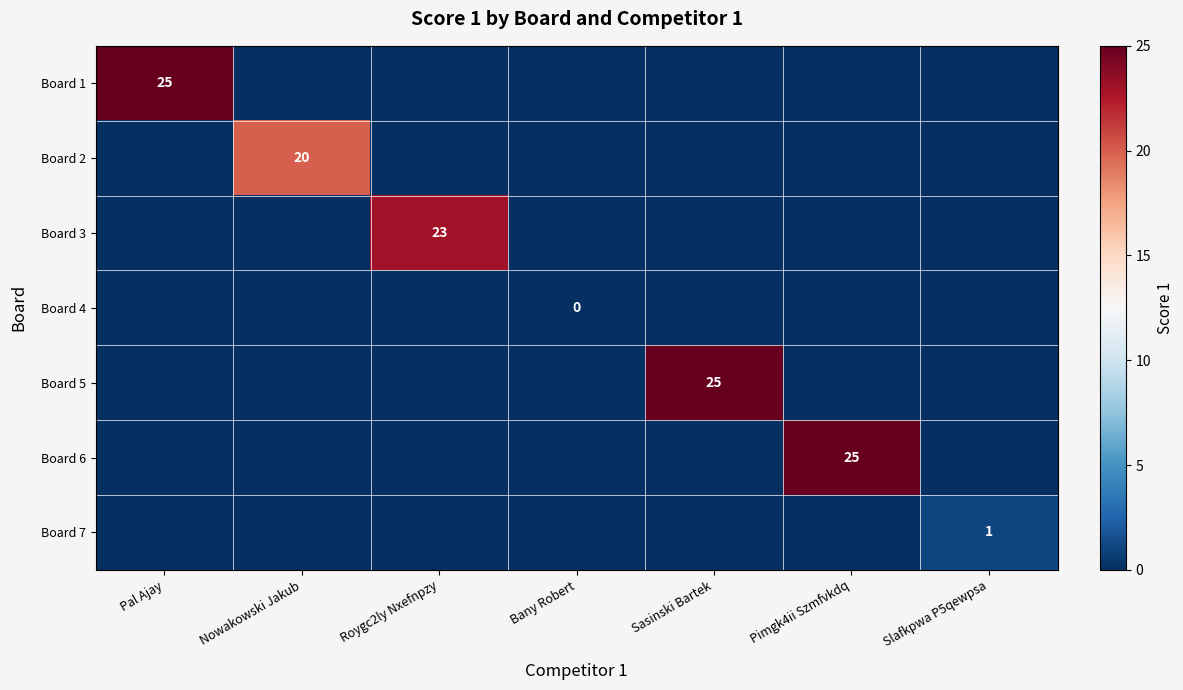

What is the difference between the highest and lowest values at Roygc2ly Nxefnpzy?

23